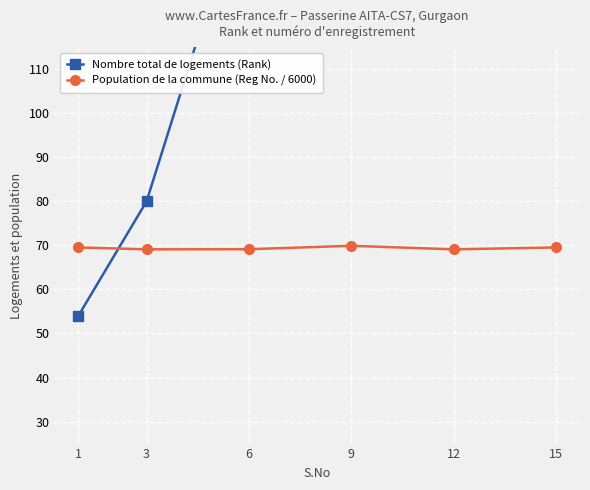

True or false: Nombre total de logements (Rank) has more than 1 points higher than both neighbors.

False